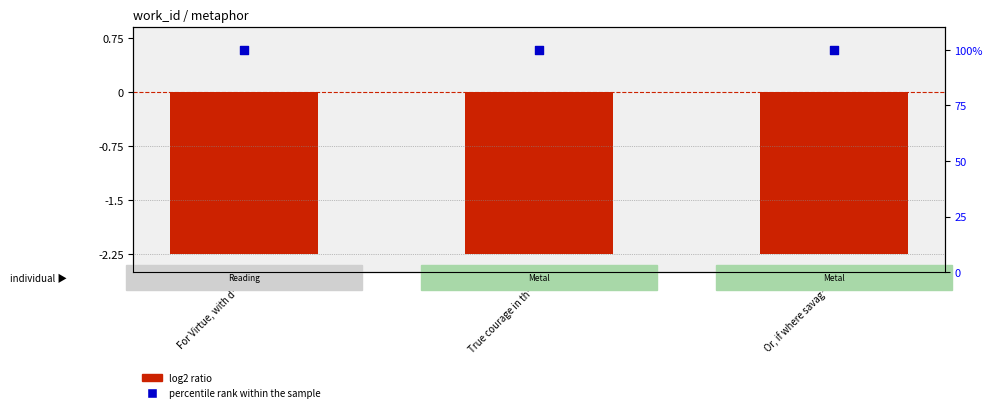

Which series contains the lowest Y value?

log2 ratio